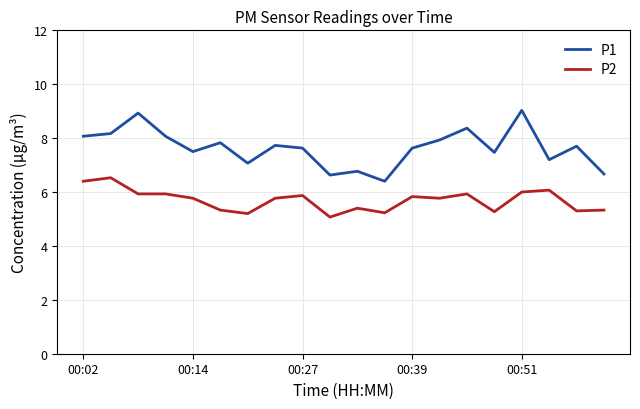

List the series in order of their overall mean, lowest first.

P2, P1